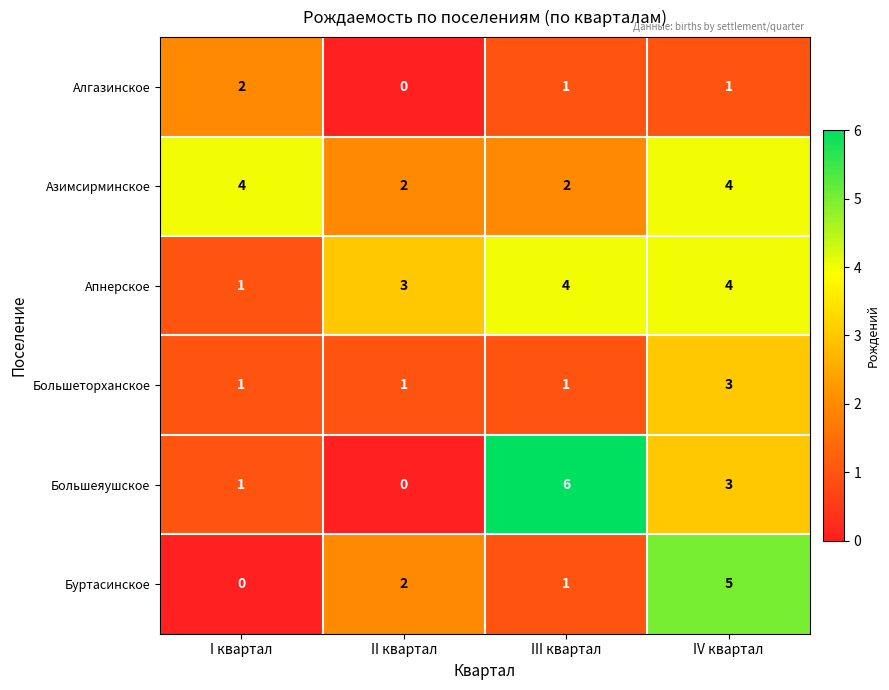

What is the difference between the maximum and second lowest values in the Буртасинское series?

4